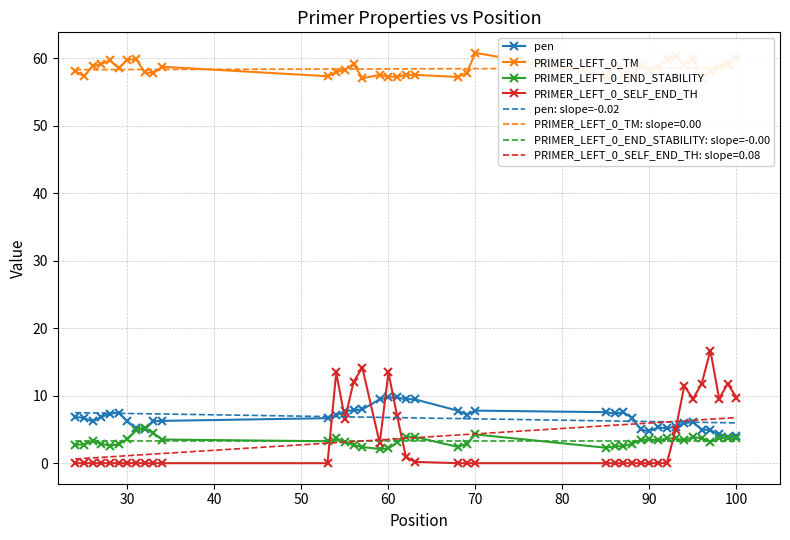

In pen, how many points are higher than both neighbors (excluding endpoints)?

5